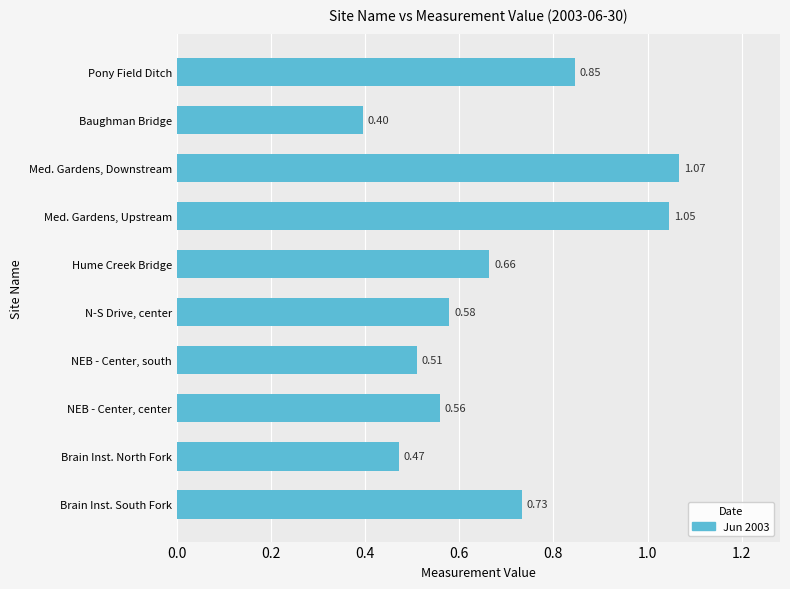

Rank the categories by value from lowest to highest.

Baughman Bridge, Brain Inst. North Fork, NEB - Center, south, NEB - Center, center, N-S Drive, center, Hume Creek Bridge, Brain Inst. South Fork, Pony Field Ditch, Med. Gardens, Upstream, Med. Gardens, Downstream